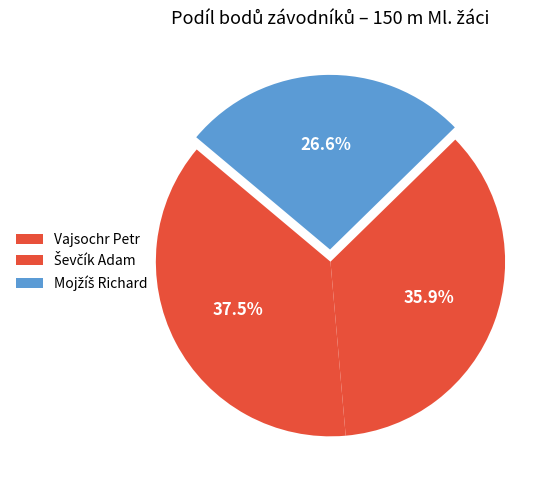

Approximately how many times larger is the value at Ševčík Adam compared to Vajsochr Petr?

1.0